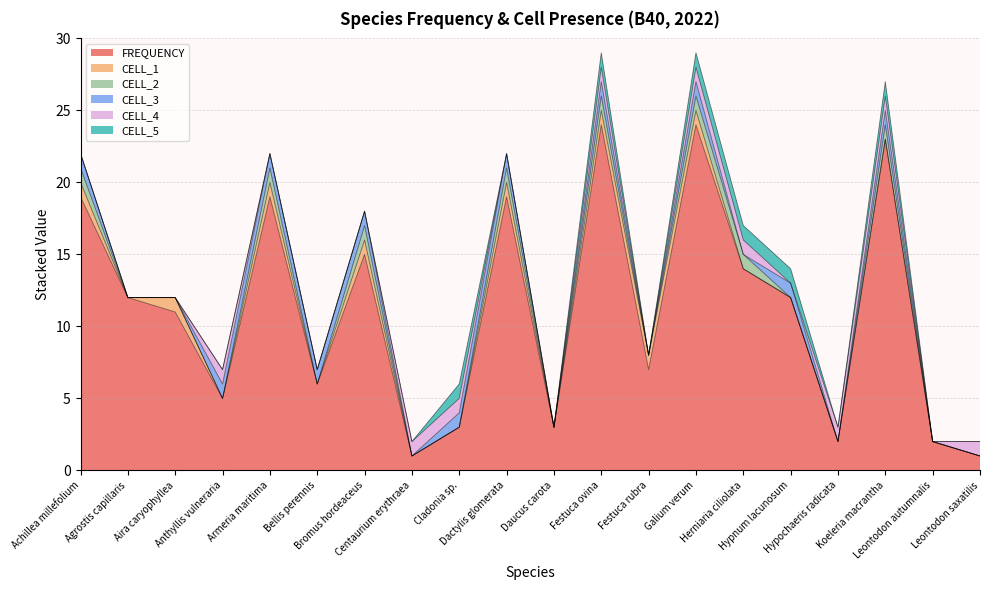

Reading left to right, what are all the values shown in this chart?

FREQUENCY: Achillea millefolium=19	Agrostis capillaris=12	Aira caryophyllea=11	Anthyllis vulneraria=5	Armeria maritima=19	Bellis perennis=6	Bromus hordeaceus=15	Centaurium erythraea=1	Cladonia sp.=3	Dactylis glomerata=19	Daucus carota=3	Festuca ovina=24	Festuca rubra=7	Galium verum=24	Herniaria ciliolata=14	Hypnum lacunosum=12	Hypochaeris radicata=2	Koeleria macrantha=23	Leontodon autumnalis=2	Leontodon saxatilis=1
CELL_1: Achillea millefolium=1	Agrostis capillaris=0	Aira caryophyllea=1	Anthyllis vulneraria=0	Armeria maritima=1	Bellis perennis=0	Bromus hordeaceus=1	Centaurium erythraea=0	Cladonia sp.=0	Dactylis glomerata=1	Daucus carota=0	Festuca ovina=1	Festuca rubra=1	Galium verum=1	Herniaria ciliolata=0	Hypnum lacunosum=0	Hypochaeris radicata=0	Koeleria macrantha=0	Leontodon autumnalis=0	Leontodon saxatilis=0
CELL_2: Achillea millefolium=1	Agrostis capillaris=0	Aira caryophyllea=0	Anthyllis vulneraria=0	Armeria maritima=1	Bellis perennis=0	Bromus hordeaceus=1	Centaurium erythraea=0	Cladonia sp.=0	Dactylis glomerata=1	Daucus carota=0	Festuca ovina=1	Festuca rubra=0	Galium verum=1	Herniaria ciliolata=1	Hypnum lacunosum=0	Hypochaeris radicata=0	Koeleria macrantha=1	Leontodon autumnalis=0	Leontodon saxatilis=0
CELL_3: Achillea millefolium=1	Agrostis capillaris=0	Aira caryophyllea=0	Anthyllis vulneraria=1	Armeria maritima=1	Bellis perennis=1	Bromus hordeaceus=1	Centaurium erythraea=0	Cladonia sp.=1	Dactylis glomerata=1	Daucus carota=0	Festuca ovina=1	Festuca rubra=0	Galium verum=1	Herniaria ciliolata=0	Hypnum lacunosum=1	Hypochaeris radicata=0	Koeleria macrantha=1	Leontodon autumnalis=0	Leontodon saxatilis=0
CELL_4: Achillea millefolium=0	Agrostis capillaris=0	Aira caryophyllea=0	Anthyllis vulneraria=1	Armeria maritima=0	Bellis perennis=0	Bromus hordeaceus=0	Centaurium erythraea=1	Cladonia sp.=1	Dactylis glomerata=0	Daucus carota=0	Festuca ovina=1	Festuca rubra=0	Galium verum=1	Herniaria ciliolata=1	Hypnum lacunosum=0	Hypochaeris radicata=1	Koeleria macrantha=1	Leontodon autumnalis=0	Leontodon saxatilis=1
CELL_5: Achillea millefolium=0	Agrostis capillaris=0	Aira caryophyllea=0	Anthyllis vulneraria=0	Armeria maritima=0	Bellis perennis=0	Bromus hordeaceus=0	Centaurium erythraea=0	Cladonia sp.=1	Dactylis glomerata=0	Daucus carota=0	Festuca ovina=1	Festuca rubra=0	Galium verum=1	Herniaria ciliolata=1	Hypnum lacunosum=1	Hypochaeris radicata=0	Koeleria macrantha=1	Leontodon autumnalis=0	Leontodon saxatilis=0